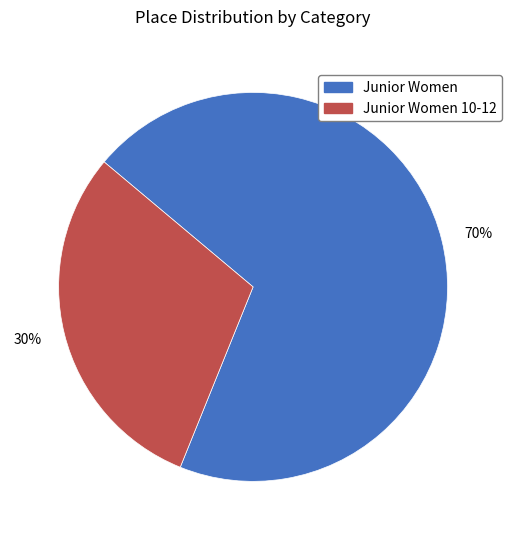

Does any single category account for the majority?

Yes